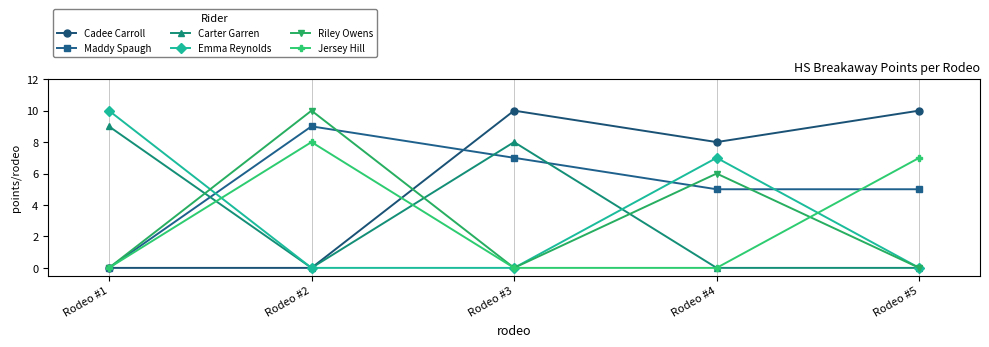

Reading left to right, extract all data points from this chart.

Cadee Carroll: Rodeo #1=0	Rodeo #2=0	Rodeo #3=10	Rodeo #4=8	Rodeo #5=10
Maddy Spaugh: Rodeo #1=0	Rodeo #2=9	Rodeo #3=7	Rodeo #4=5	Rodeo #5=5
Carter Garren: Rodeo #1=9	Rodeo #2=0	Rodeo #3=8	Rodeo #4=0	Rodeo #5=0
Emma Reynolds: Rodeo #1=10	Rodeo #2=0	Rodeo #3=0	Rodeo #4=7	Rodeo #5=0
Riley Owens: Rodeo #1=0	Rodeo #2=10	Rodeo #3=0	Rodeo #4=6	Rodeo #5=0
Jersey Hill: Rodeo #1=0	Rodeo #2=8	Rodeo #3=0	Rodeo #4=0	Rodeo #5=7